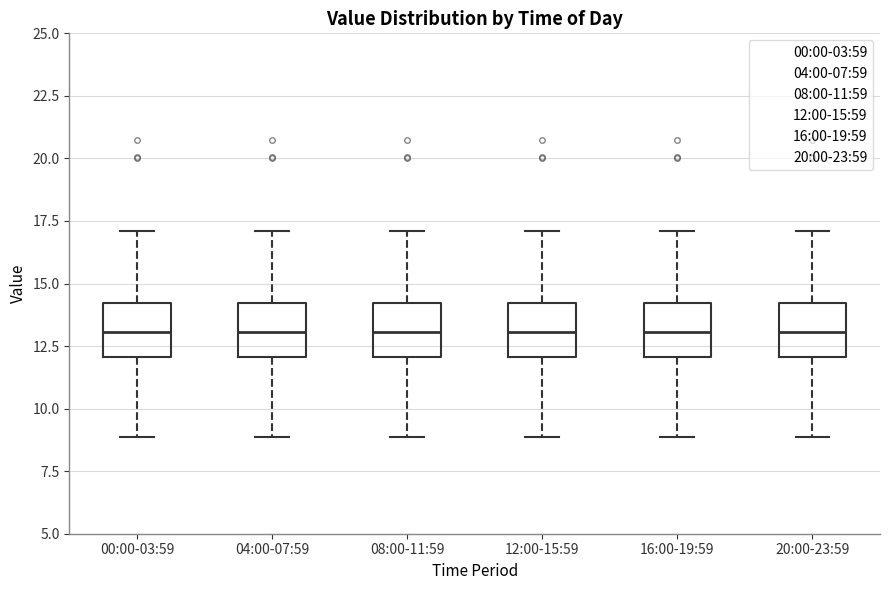

Reading left to right, read every box against the y-axis: the position of its median line, the range the box covers, and the ends of its whiskers. The values are not printed on the chart, so give them approximately, as read against the axis.

00:00-03:59: median 13, box 12 to 14, whiskers 9 to 17
04:00-07:59: median 13, box 12 to 14, whiskers 9 to 17
08:00-11:59: median 13, box 12 to 14, whiskers 9 to 17
12:00-15:59: median 13, box 12 to 14, whiskers 9 to 17
16:00-19:59: median 13, box 12 to 14, whiskers 9 to 17
20:00-23:59: median 13, box 12 to 14, whiskers 9 to 17